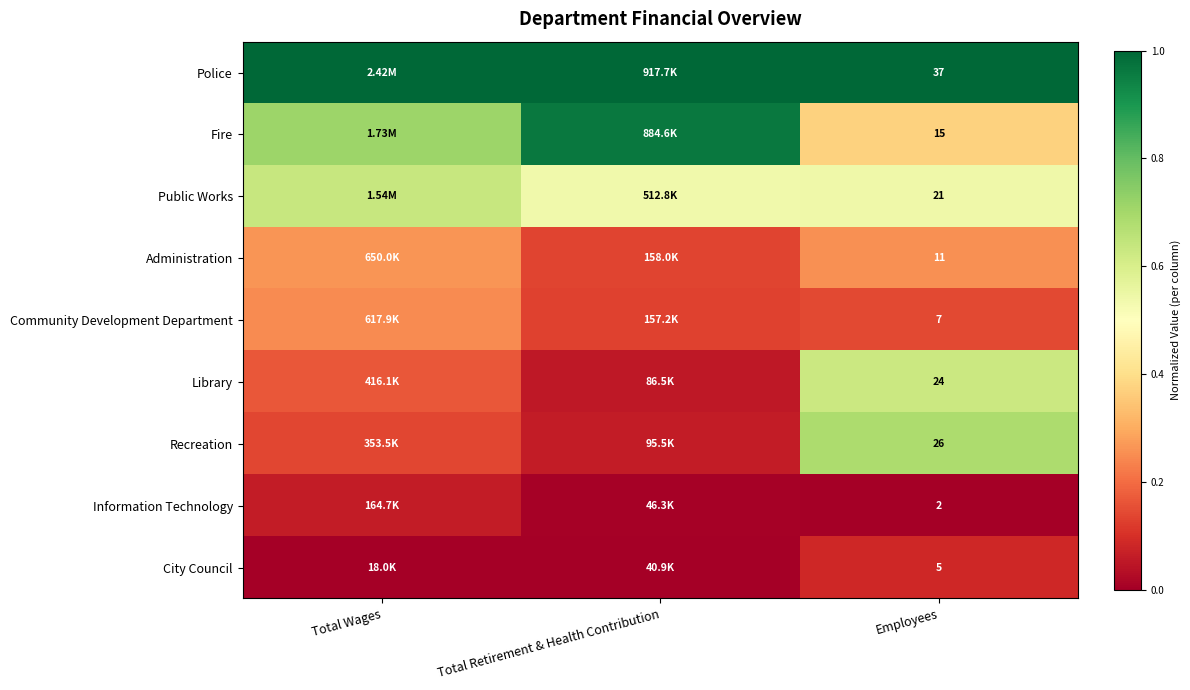

Which has a higher value, Employees or Total Retirement & Health Contribution?

Employees